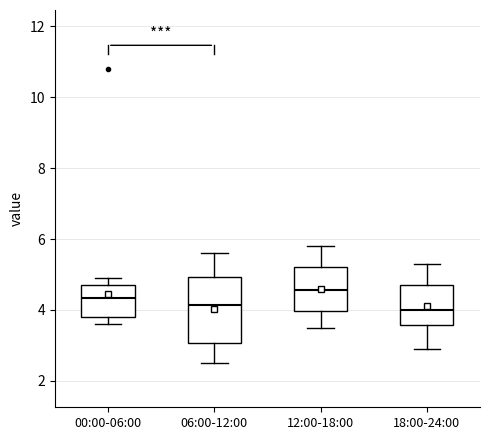

Reading left to right, read every box against the y-axis: the position of its median line, the range the box covers, and the ends of its whiskers. The values are not printed on the chart, so give them approximately, as read against the axis.

00:00-06:00: median 4.4, box 3.8 to 4.8, whiskers 3.6 to 5.0
06:00-12:00: median 4.2, box 3.0 to 5.0, whiskers 2.6 to 5.6
12:00-18:00: median 4.6, box 4.0 to 5.2, whiskers 3.6 to 5.8
18:00-24:00: median 4.0, box 3.6 to 4.8, whiskers 3.0 to 5.4